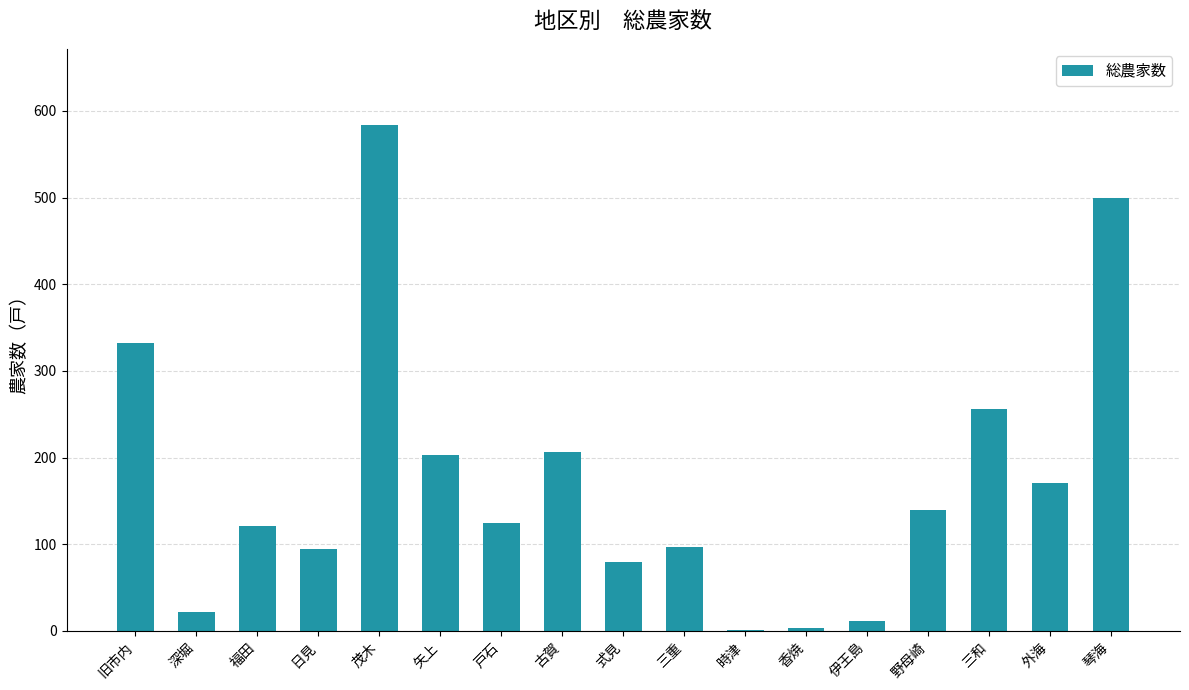

True or false: the data shows 55 at 戸石.

False